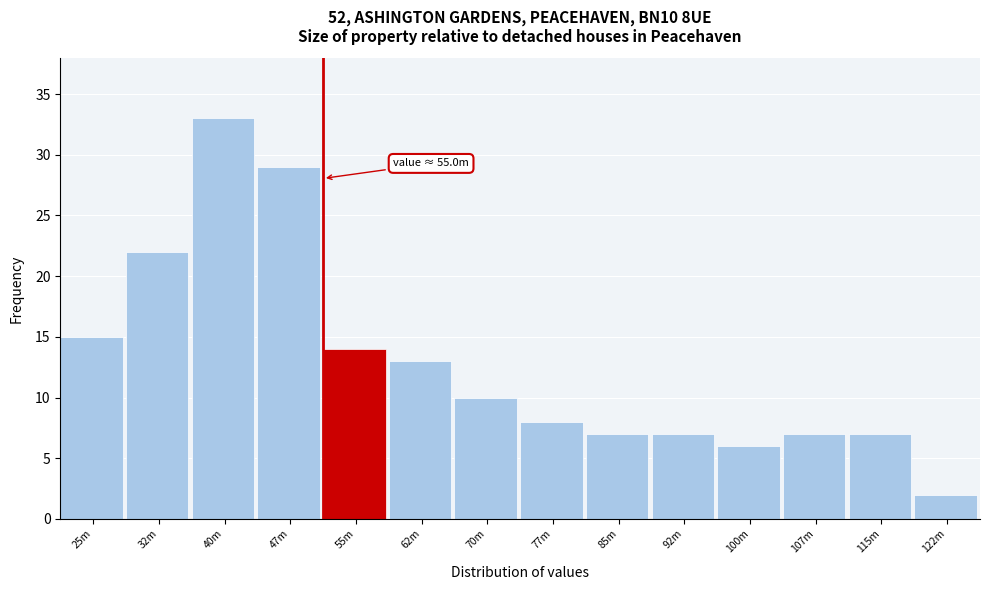

Reading left to right, list all the values displayed in this chart.

15	22	33	29	14	13	10	8	7	7	6	7	7	2